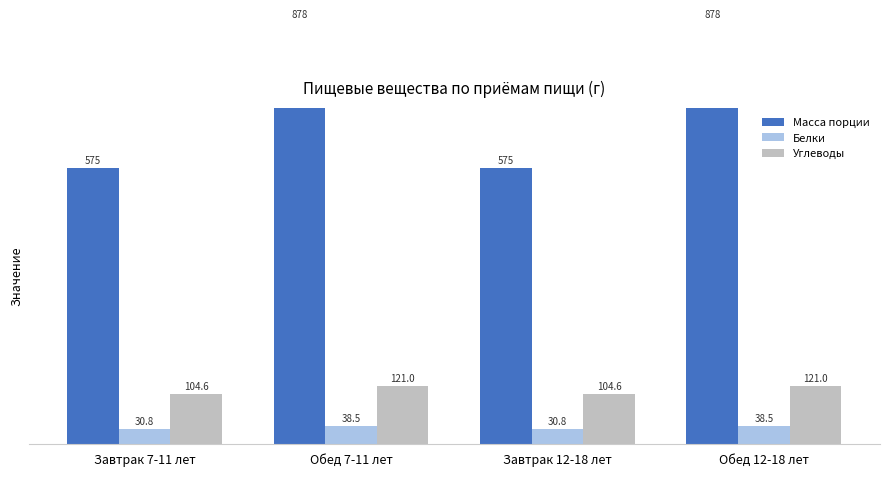

At Завтрак 12-18 лет, list the series in order from smallest to largest.

Белки, Углеводы, Масса порции